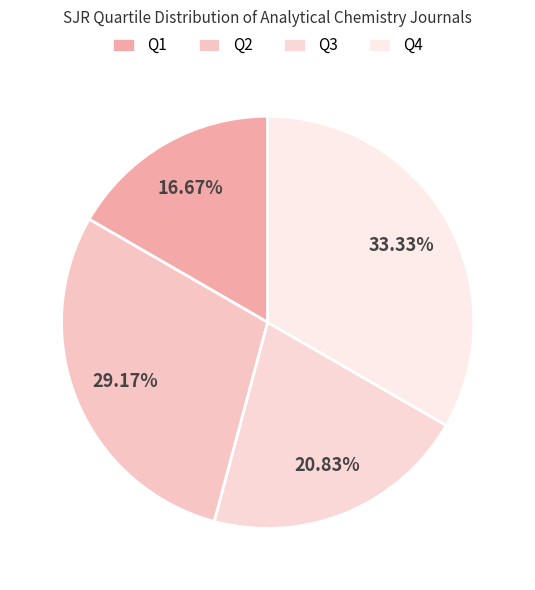

To the nearest percent, what is the combined percentage of Q2 and Q3?

50%